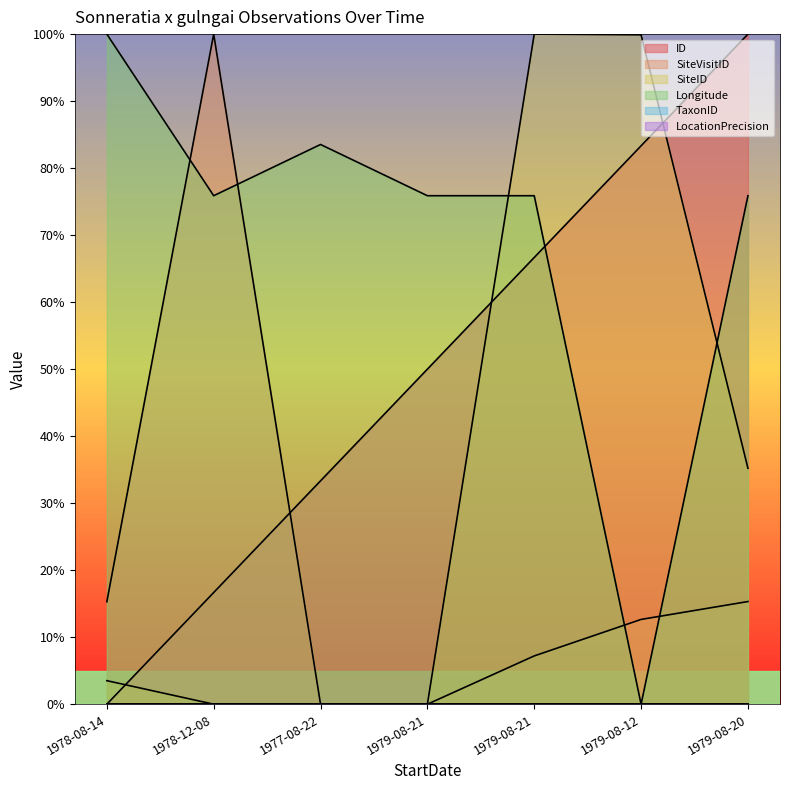

What is the difference between the Longitude values at 1978-08-14 and 1979-08-21?

24.1